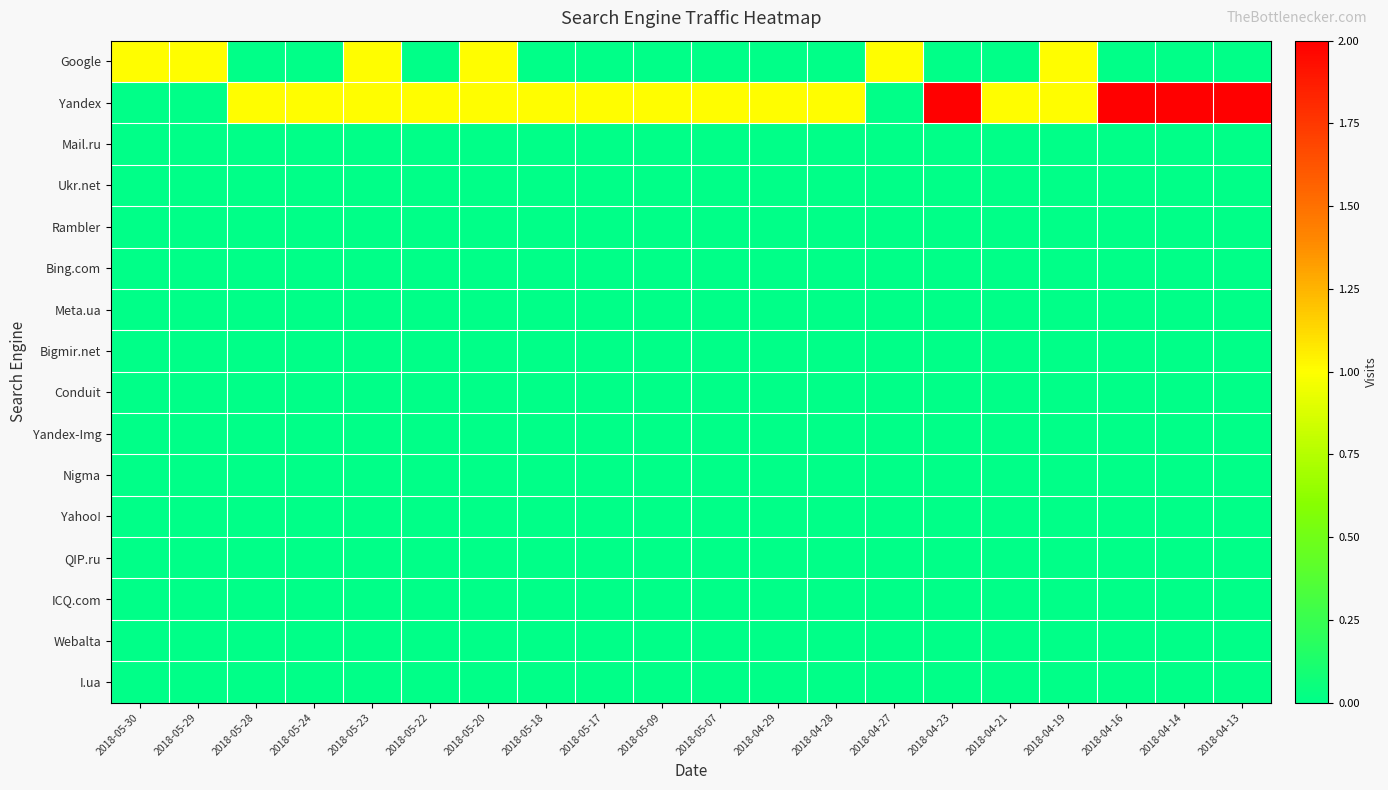

Which series has the largest range (max minus min)?

Yandex